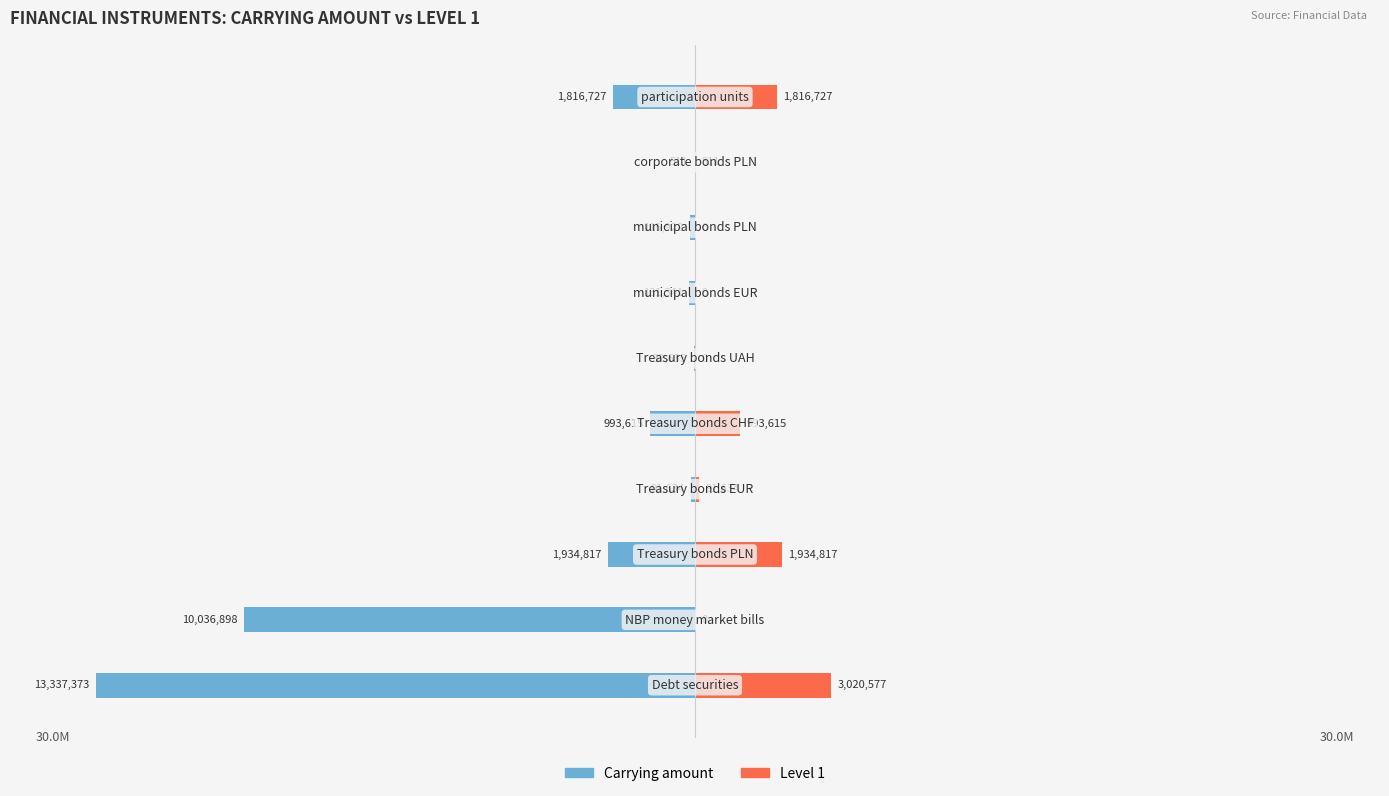

Count the number of categories in the chart.

10